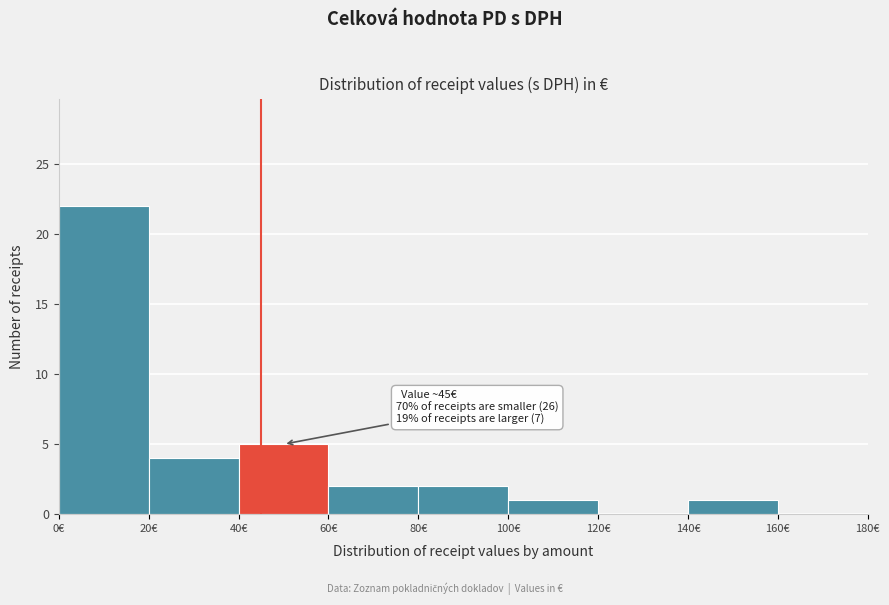

Over which range of the x-axis is the bar tallest?

0 to 20